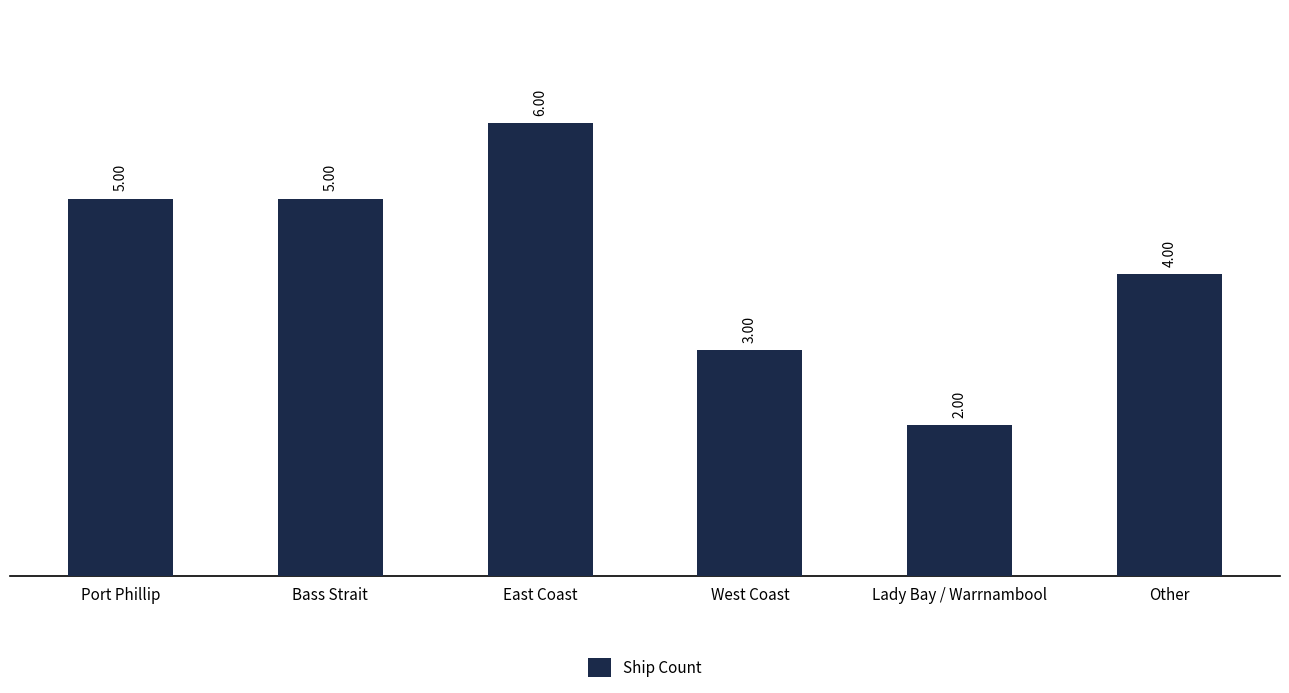

What is the label of the 5th bar from the right?

Bass Strait